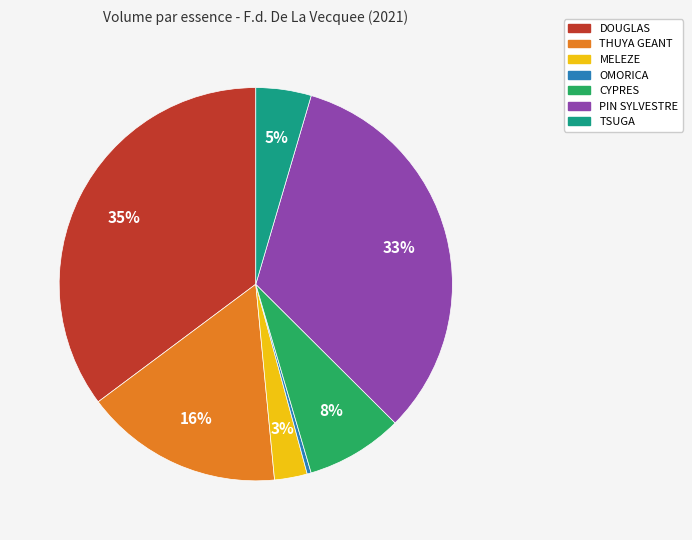

How many slices are in this pie chart?

7